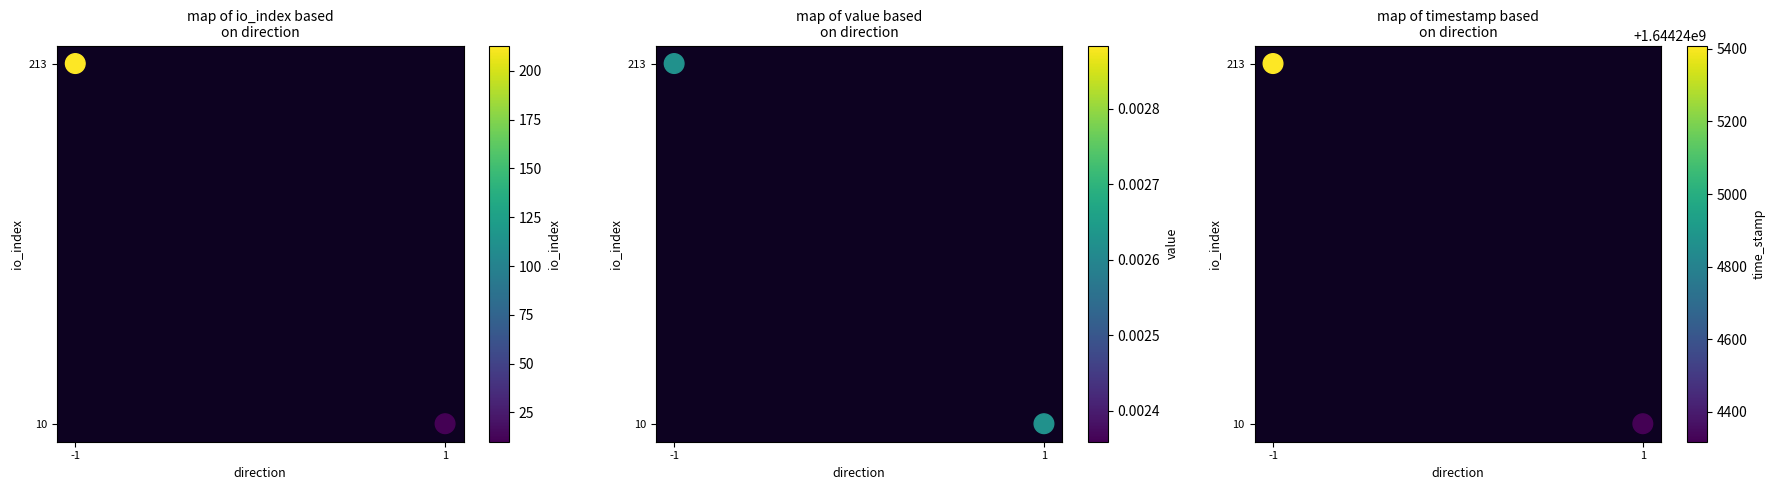

Is it true that the value at -1 is 370?

False